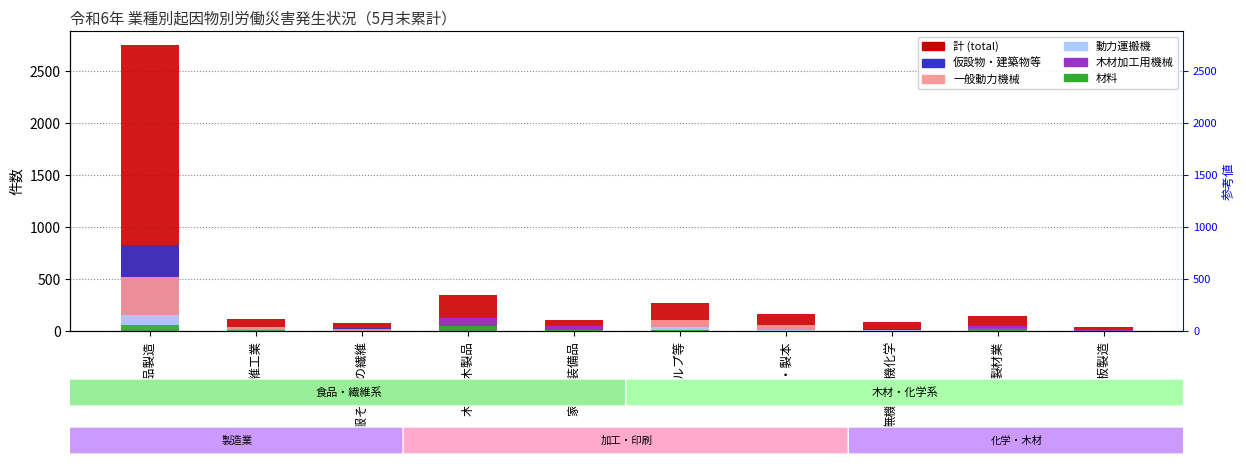

Reading left to right, list all the values displayed in this chart.

計 (total): 食料品製造=2745	繊維工業=113	衣服その他の繊維=75	木材・木製品=349	家具・装備品=108	パルプ等=267	印刷・製本=161	無機・有機化学=83	製材業=141	合板製造=35
仮設物・建築物等: 食料品製造=829	繊維工業=28	衣服その他の繊維=26	木材・木製品=36	家具・装備品=8	パルプ等=52	印刷・製本=32	無機・有機化学=21	製材業=15	合板製造=6
一般動力機械: 食料品製造=523	繊維工業=35	衣服その他の繊維=19	木材・木製品=25	家具・装備品=9	パルプ等=106	印刷・製本=55	無機・有機化学=6	製材業=7	合板製造=7
動力運搬機: 食料品製造=155	繊維工業=4	衣服その他の繊維=2	木材・木製品=49	家具・装備品=3	パルプ等=34	印刷・製本=5	無機・有機化学=13	製材業=25	合板製造=2
木材加工用機械: 食料品製造=5	繊維工業=0	衣服その他の繊維=1	木材・木製品=124	家具・装備品=48	パルプ等=1	印刷・製本=0	無機・有機化学=0	製材業=49	合板製造=13
材料: 食料品製造=53	繊維工業=9	衣服その他の繊維=3	木材・木製品=44	家具・装備品=9	パルプ等=8	印刷・製本=4	無機・有機化学=2	製材業=19	合板製造=1